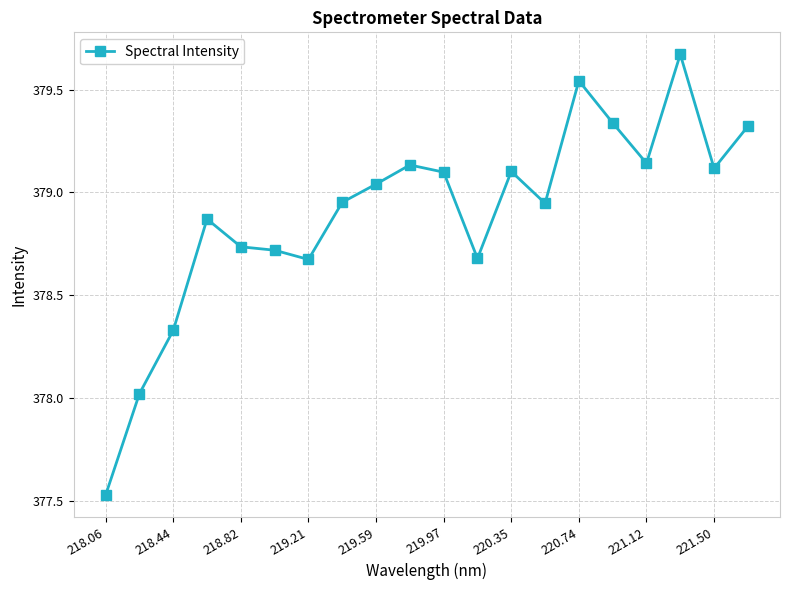

What is the sum of all values?

7578.0